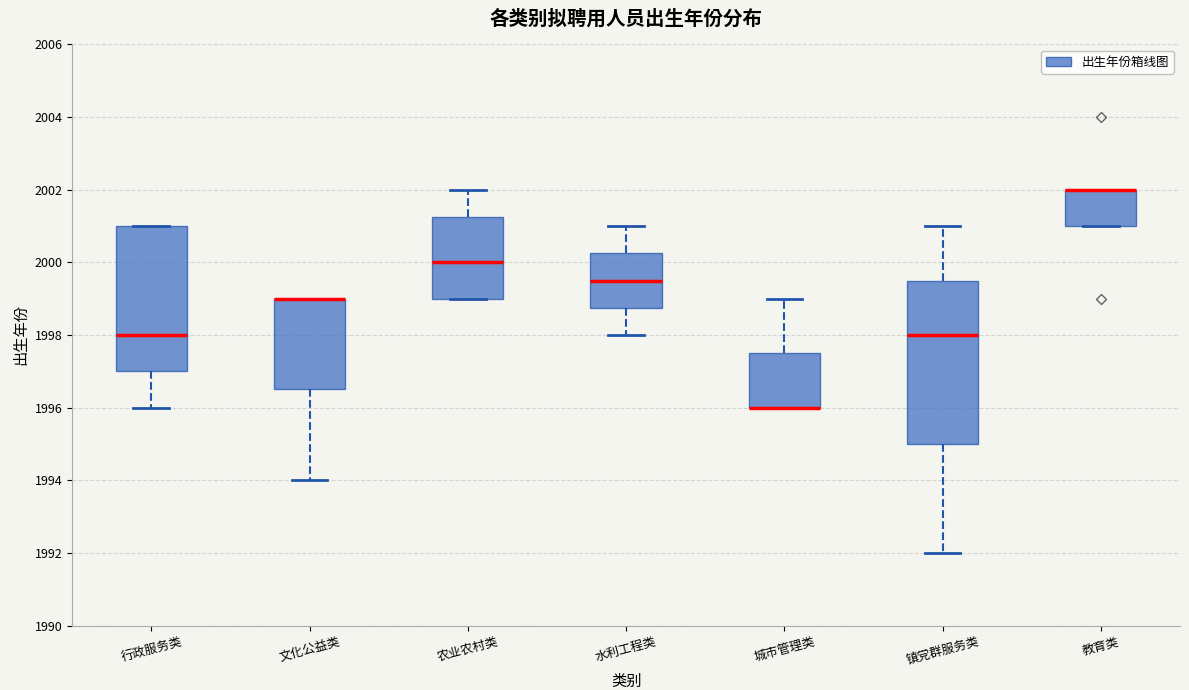

Where is the lower edge of the box for 农业农村类 on the y-axis? The values are not printed on the chart, so give them approximately, as read against the axis.

1999.0